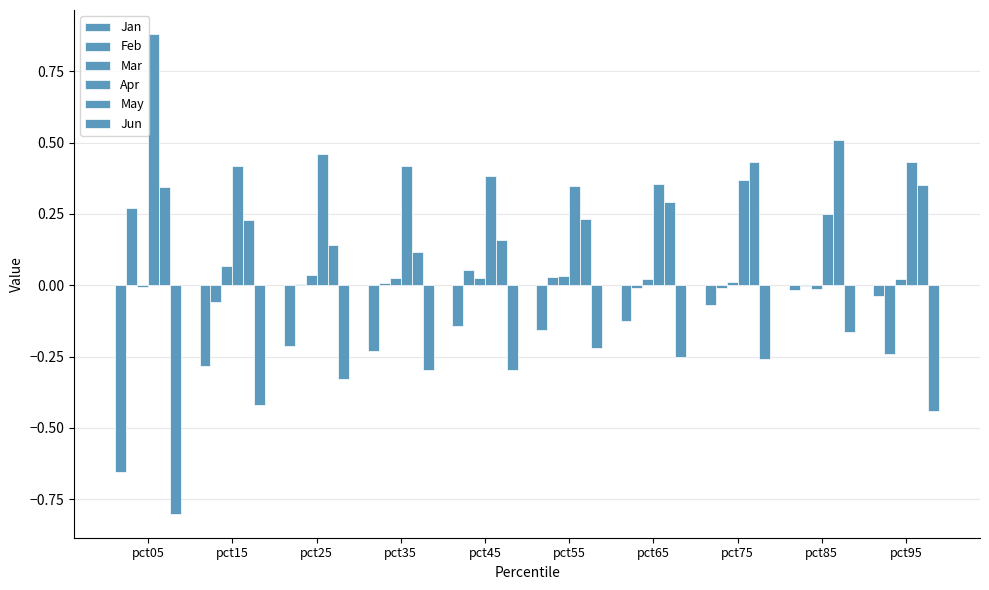

Count the number of data series in this chart.

6